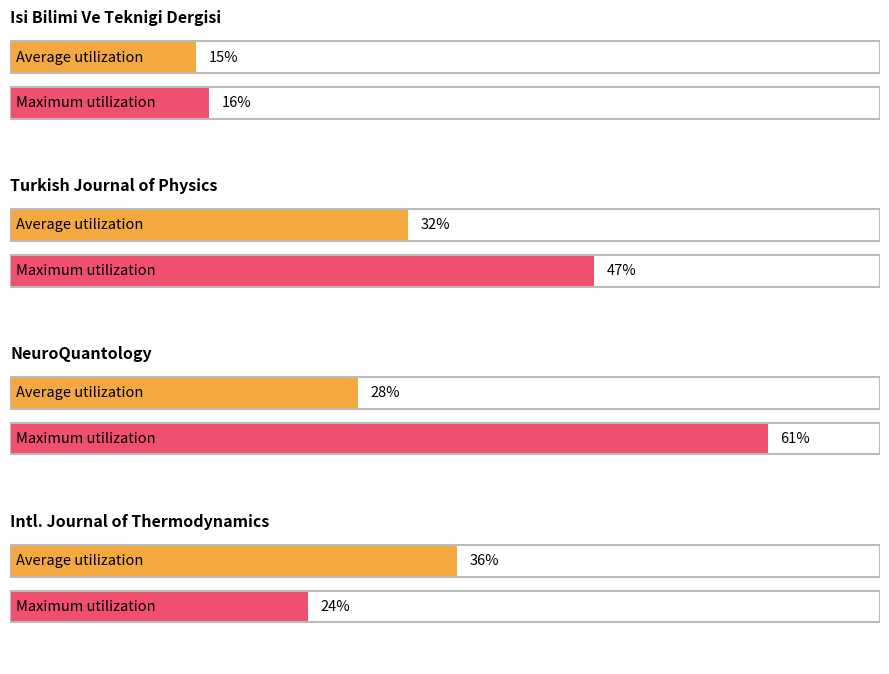

The Maximum utilization series shows 25 at Turkish Journal of Physics. True or false?

False